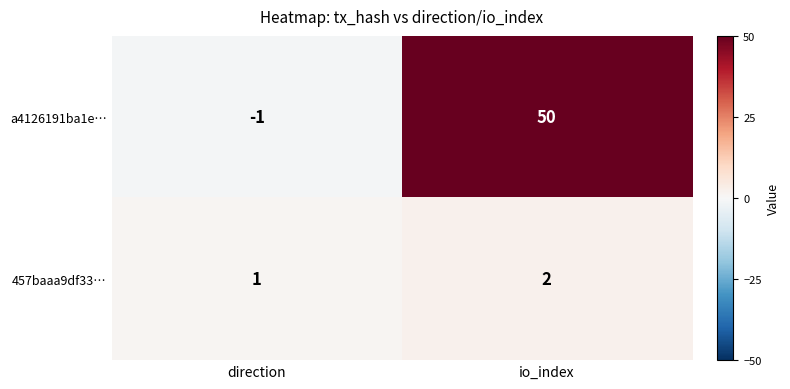

At direction, list the series in order from smallest to largest.

a4126191ba1e…, 457baaa9df33…